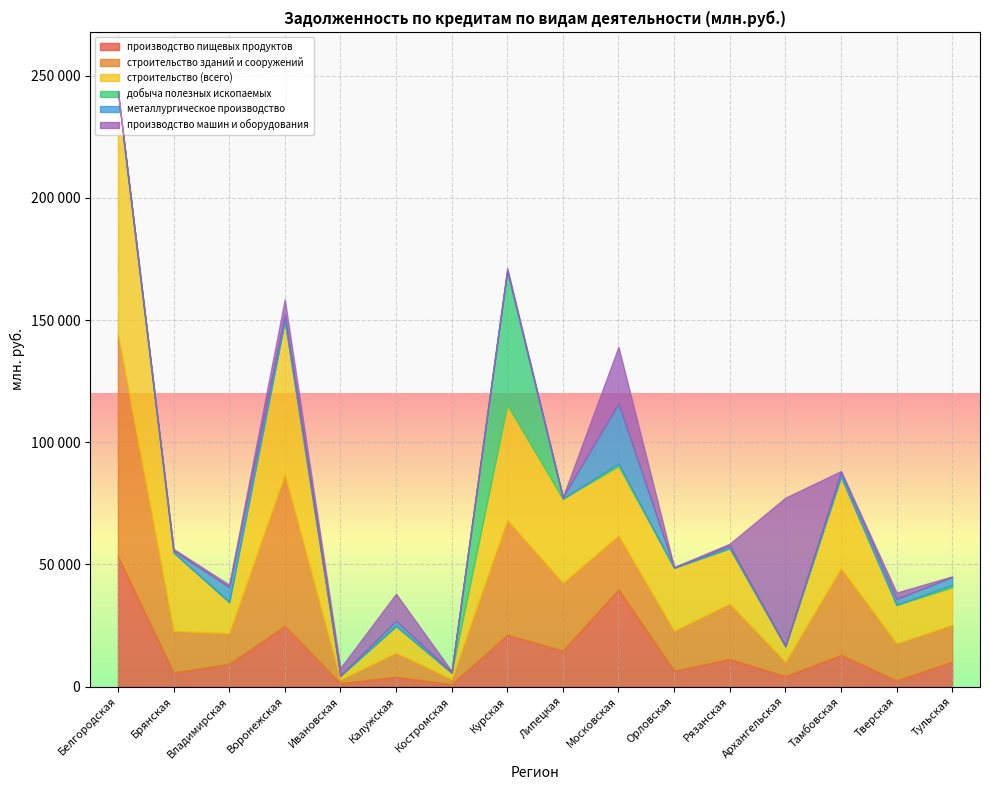

Rank the series at Тульская from highest to lowest value.

строительство (всего), строительство зданий и сооружений, производство пищевых продуктов, металлургическое производство, добыча полезных ископаемых, производство машин и оборудования